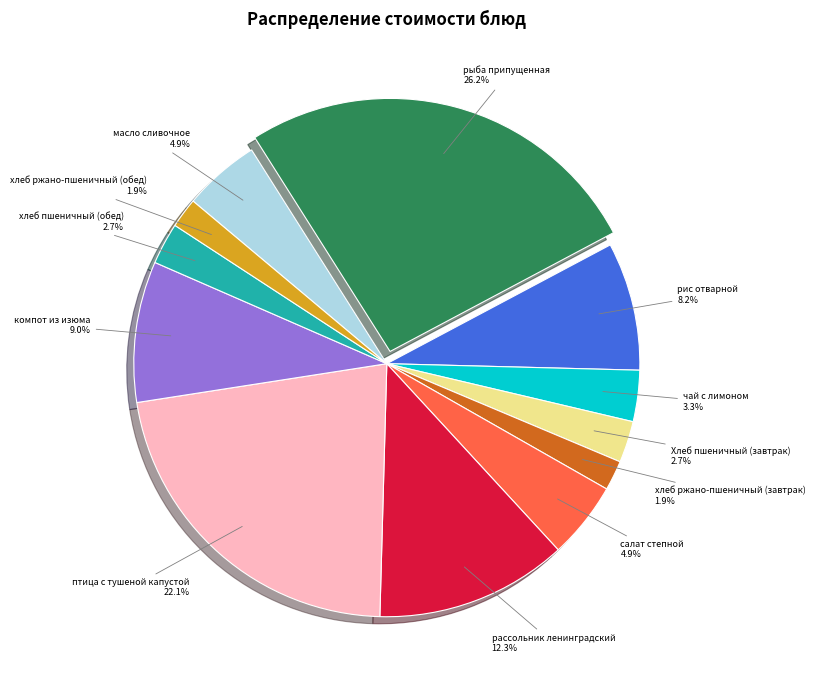

What is the ratio of the value at хлеб ржано-пшеничный (завтрак) to the value at Хлеб пшеничный (завтрак)?

0.7